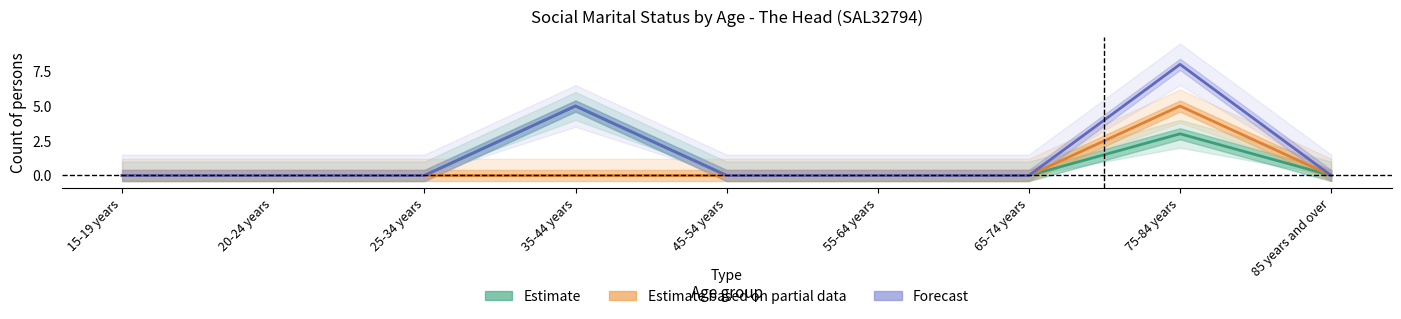

True or false: Forecast has more than 1 interior local peaks.

True